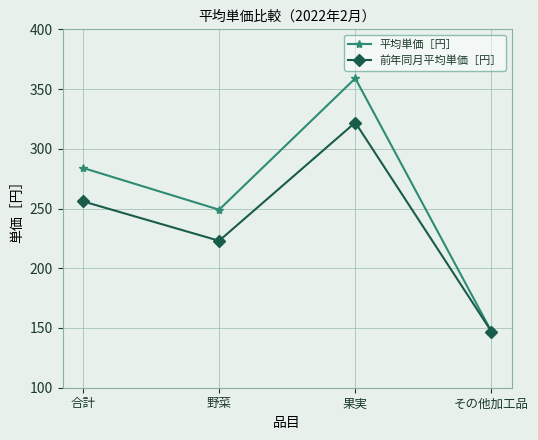

What position from the left is 合計?

1